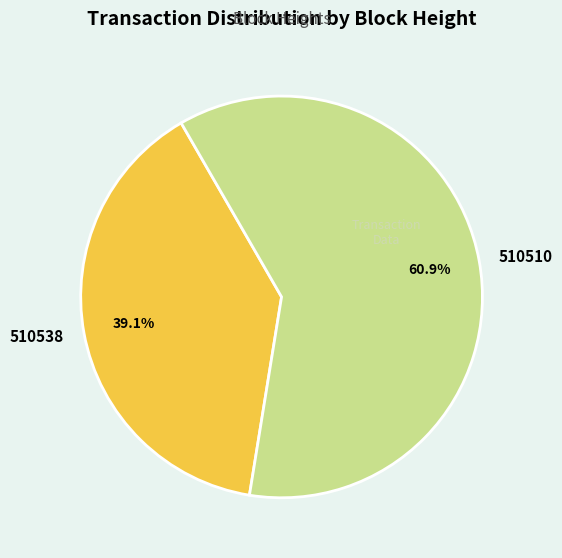

Rank the categories by value from lowest to highest.

510538, 510510